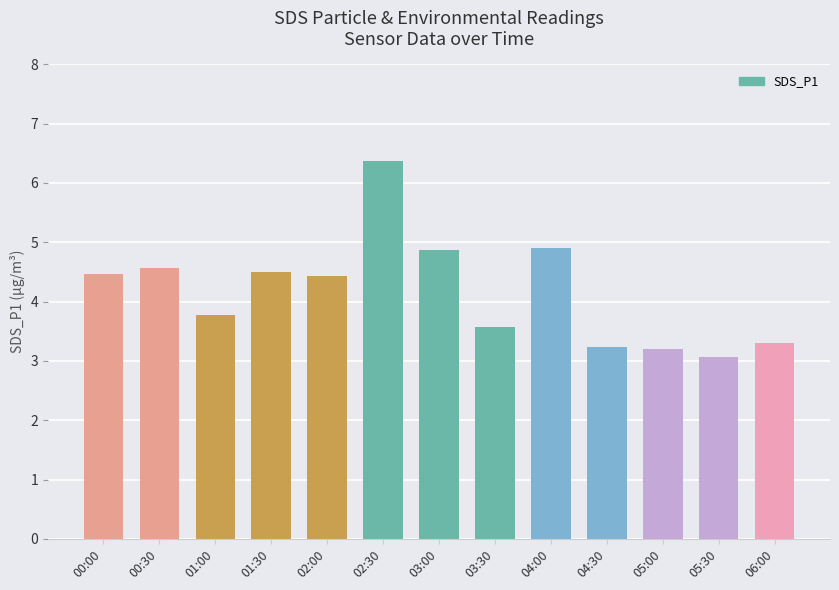

How many categories are shown in the chart?

13